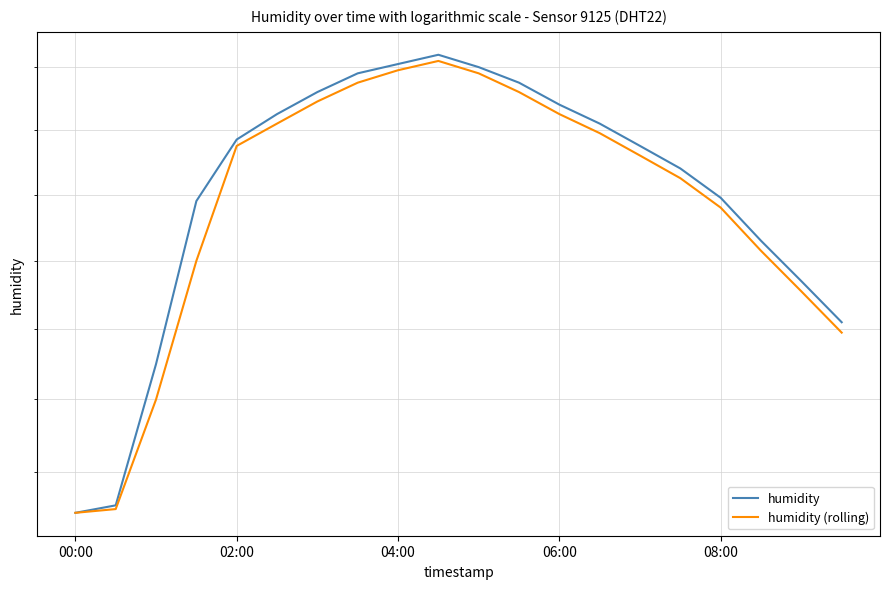

True or false: humidity and humidity (rolling) cross at least once.

False